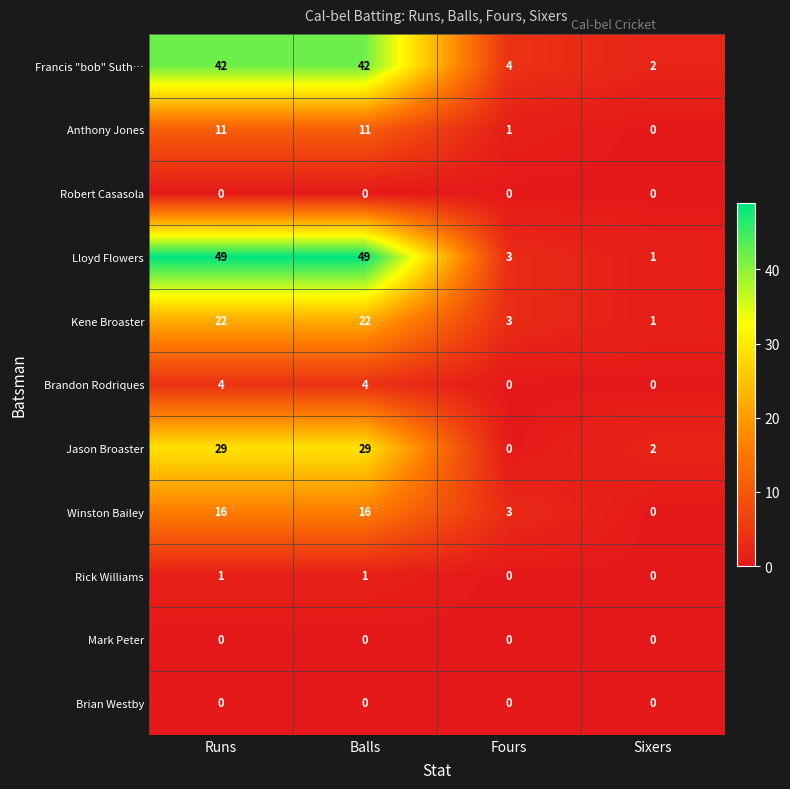

At which label is Winston Bailey closest to 8?

Fours